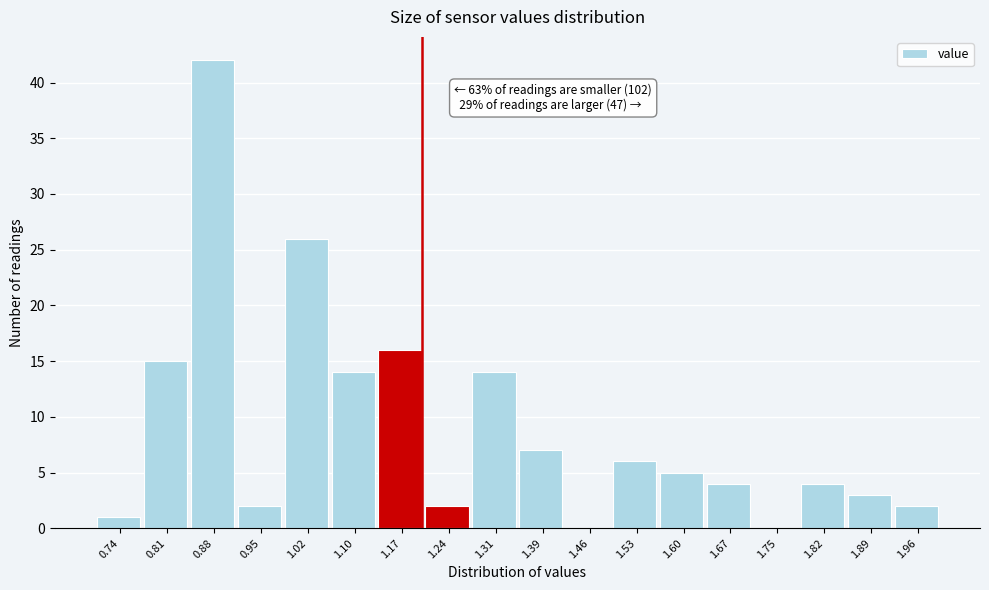

Over which range of the x-axis is the bar tallest?

0.84 to 0.92